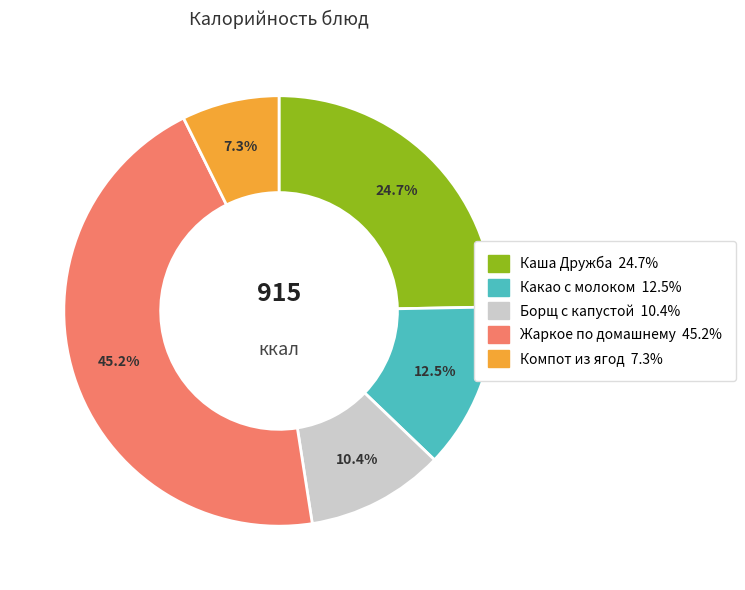

Does Компот из ягод account for over 50% of the chart?

No